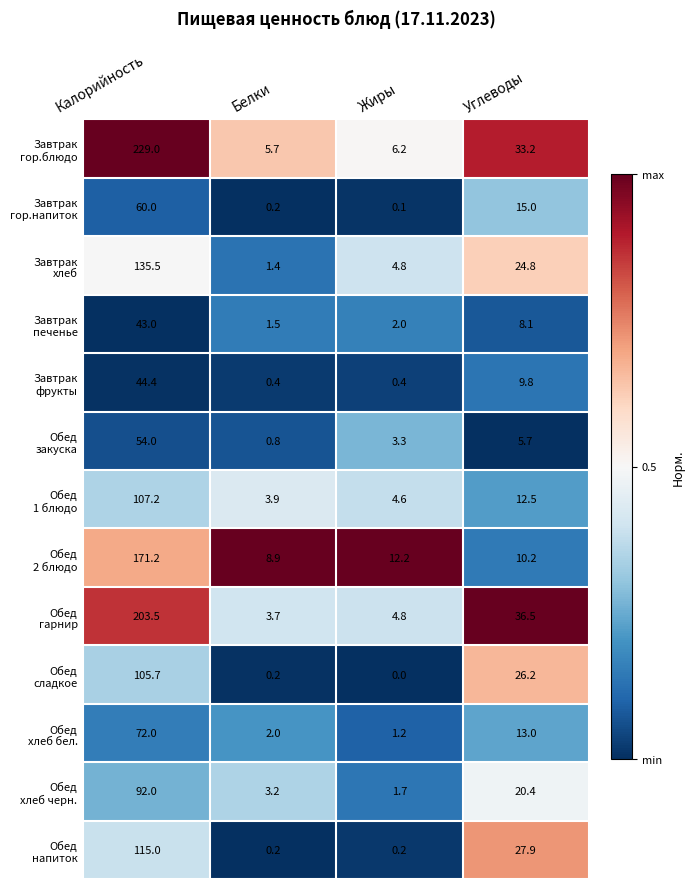

What is the total value across all series at Жиры?

41.5